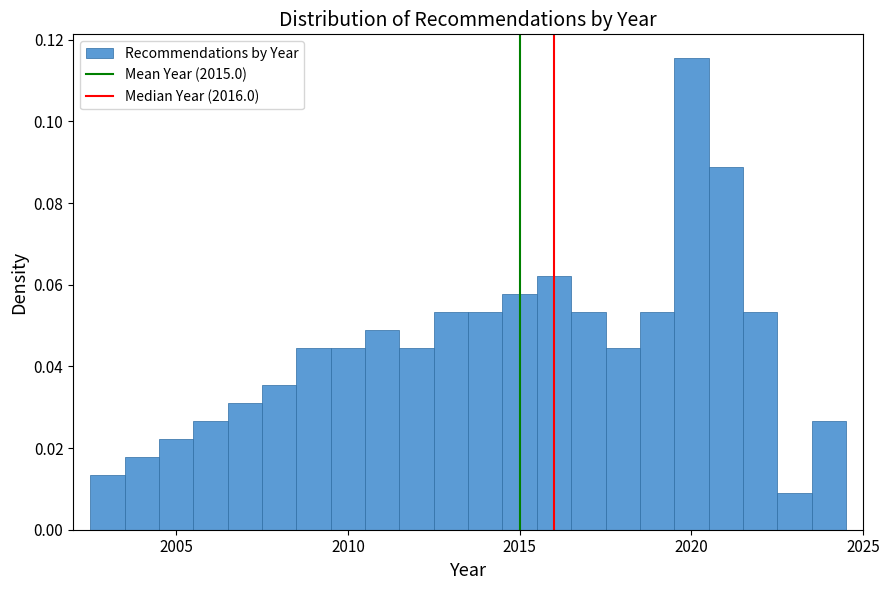

Read against the x-axis, roughly where is the centre of the tallest bar?

2020.0